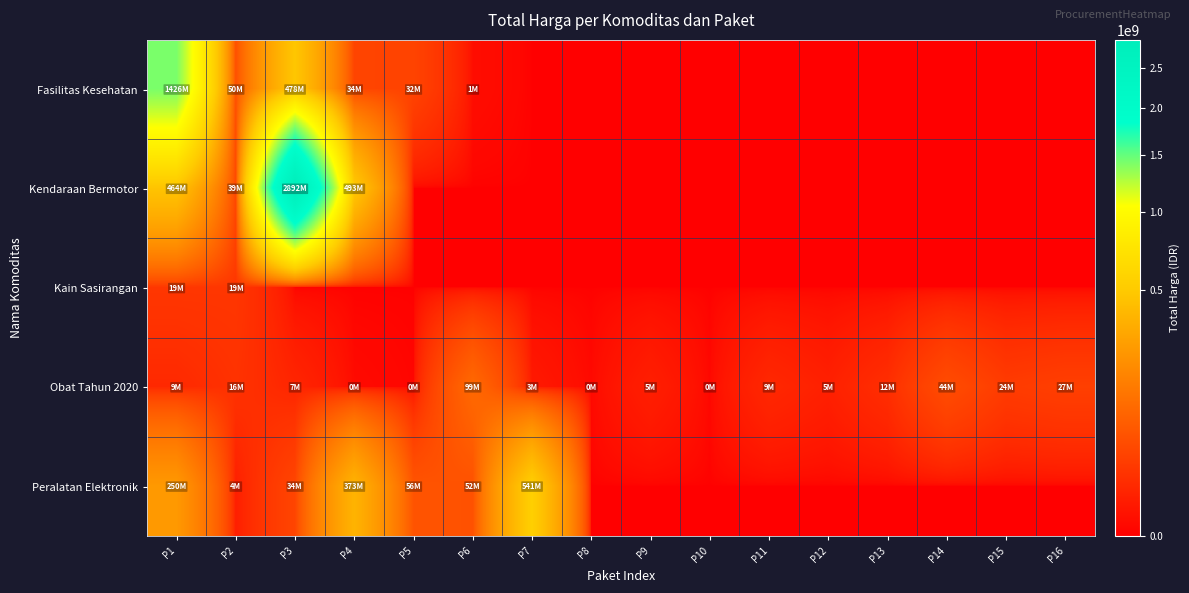

List the series in order of their peak value, lowest first.

Kain Sasirangan, Obat Tahun 2020, Peralatan Elektronik, Fasilitas Kesehatan, Kendaraan Bermotor